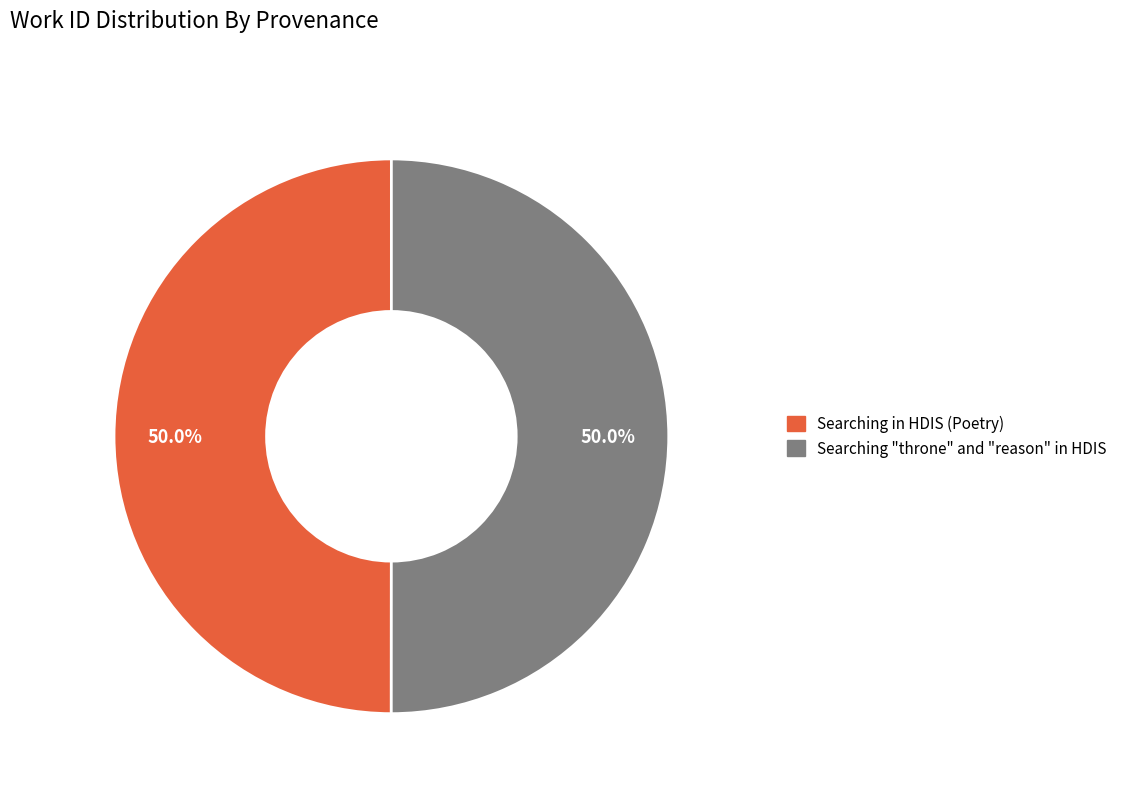

What portion of the pie excludes Searching "throne" and "reason" in HDIS?

50.0%